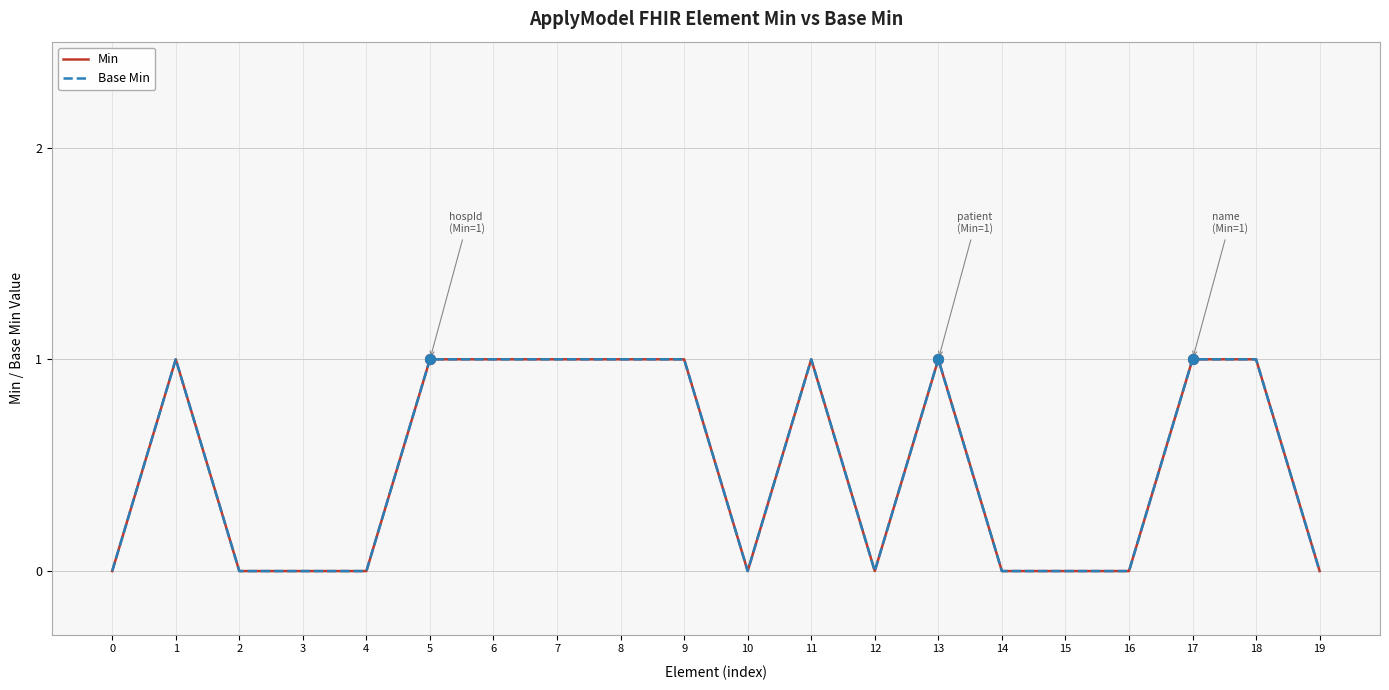

Is the value of Min at 10 greater than the value of Base Min at 16?

No